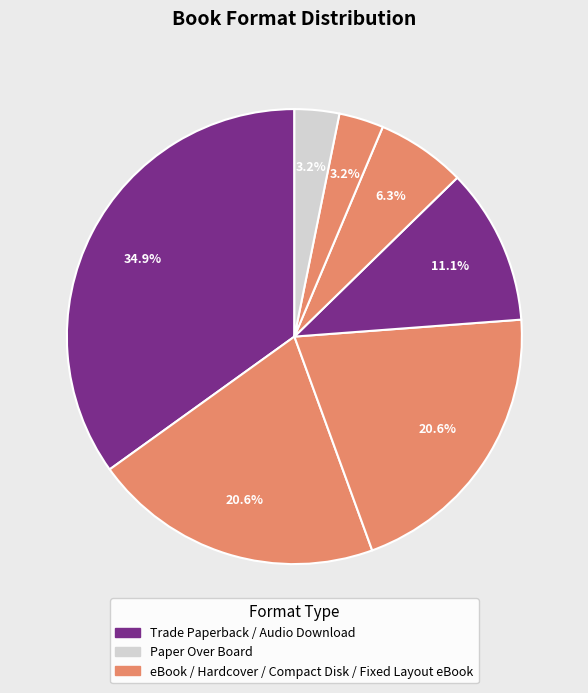

Count the number of slices in the pie.

7